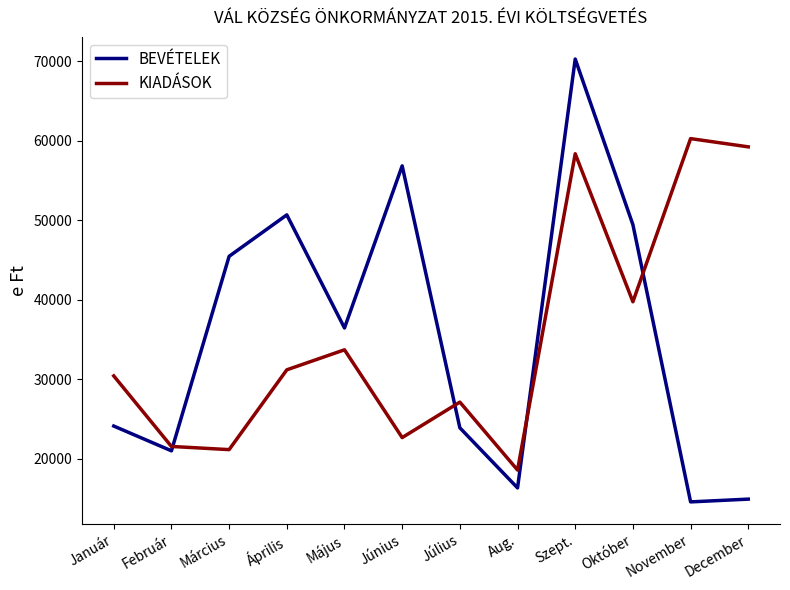

Which series has the largest range (max minus min)?

BEVÉTELEK